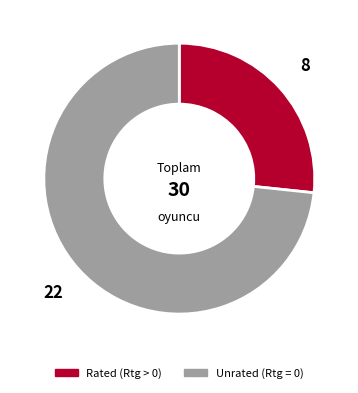

Is there a majority slice in this chart?

Yes